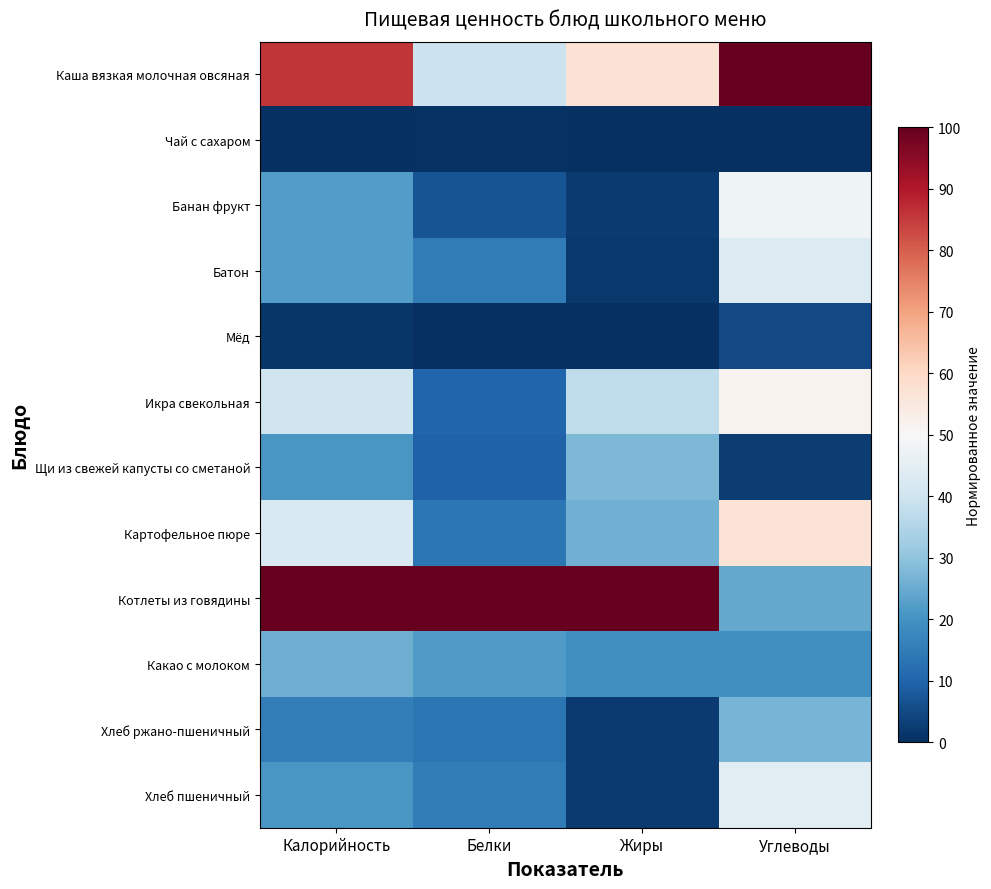

Which category has the highest value across all series?

Углеводы